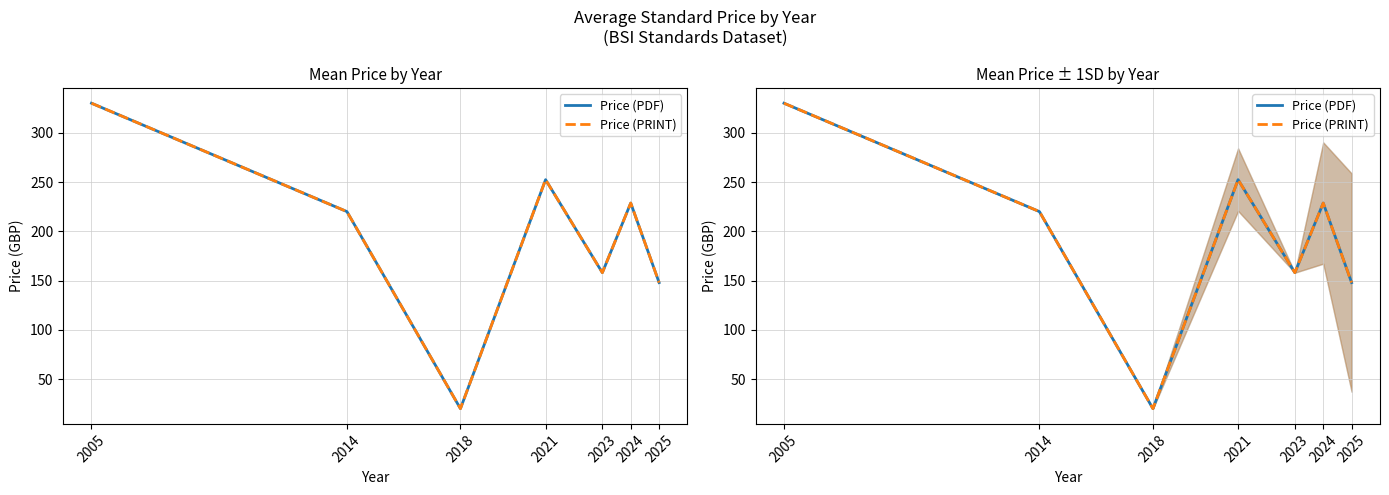

Which series has the largest total across all categories?

Price (PDF)